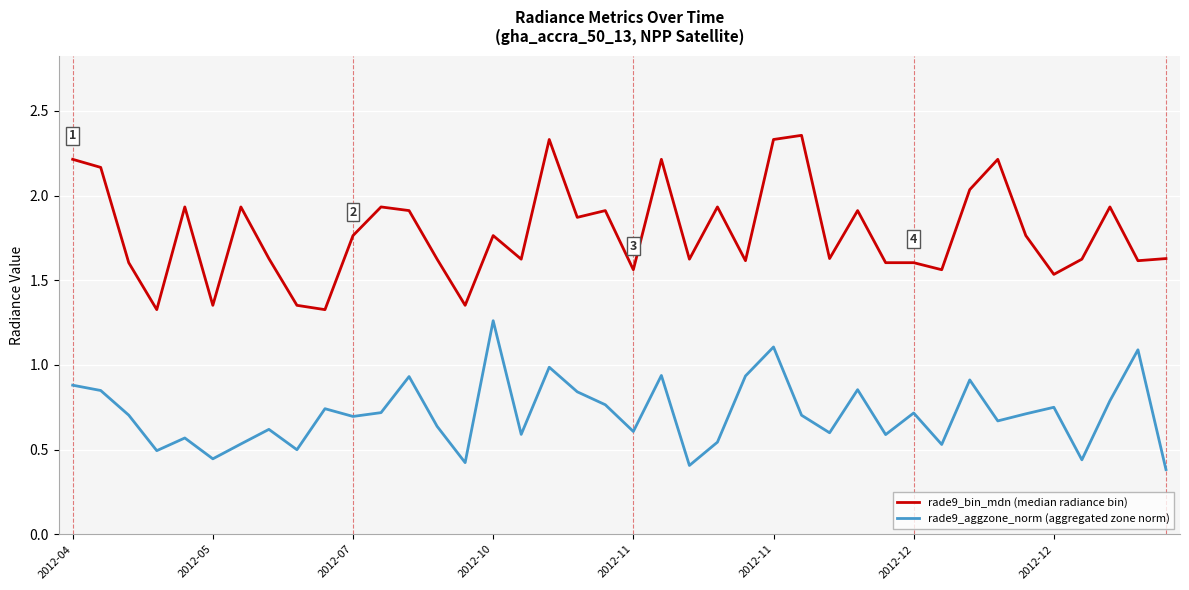

Which series has the largest total across all categories?

rade9_bin_mdn (median radiance bin)